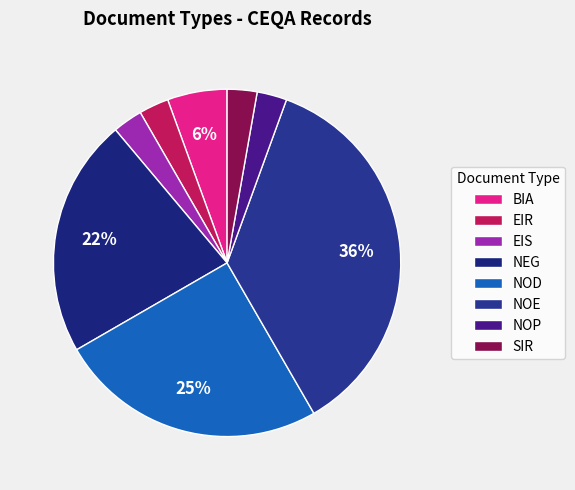

What is the smallest slice in the pie chart?

EIR